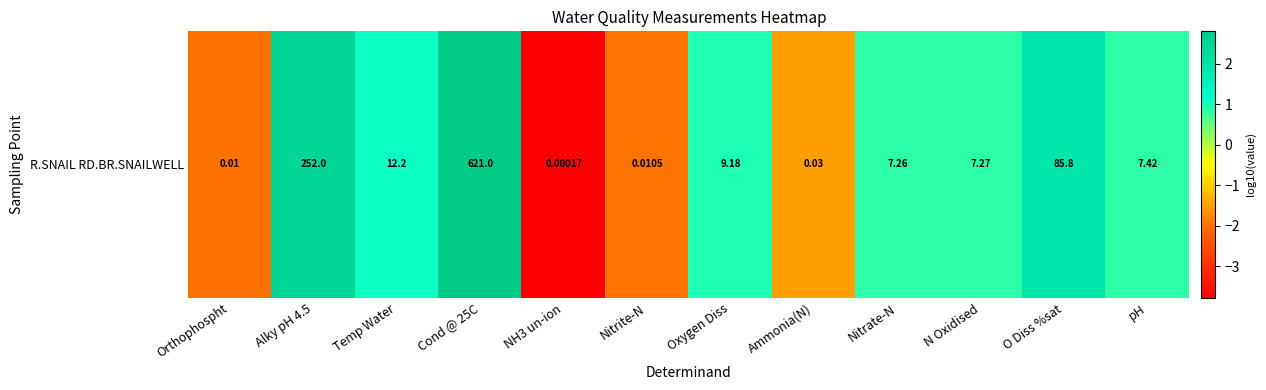

Reading left to right, what are all the values shown in this chart?

Orthophospht=-2.0	Alky pH 4.5=2.4	Temp Water=1.1	Cond @ 25C=2.8	NH3 un-ion=-3.8	Nitrite-N=-2.0	Oxygen Diss=1.0	Ammonia(N)=-1.5	Nitrate-N=0.9	N Oxidised=0.9	O Diss %sat=1.9	pH=0.9